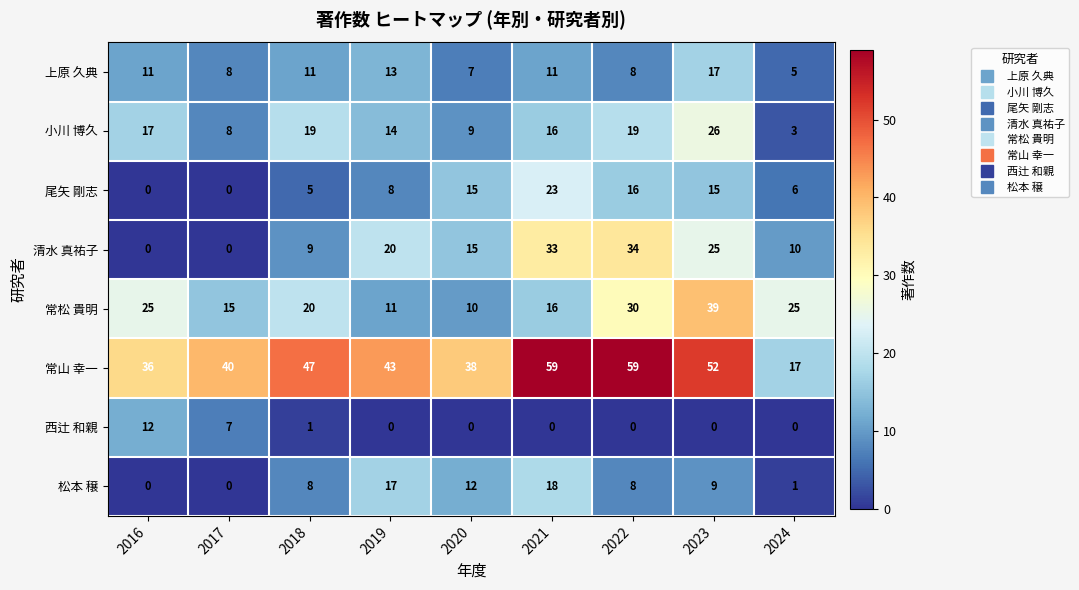

What is the difference between the maximum and minimum values in the 常松 貴明 series?

29